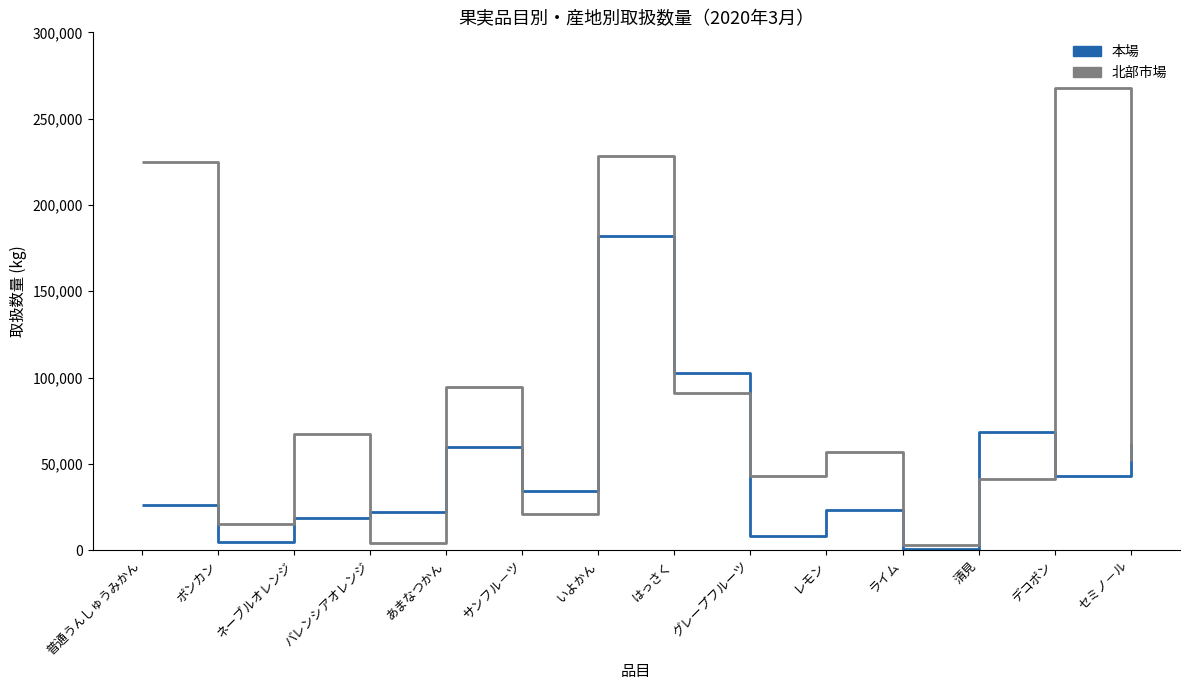

What is the greatest value displayed?

267690